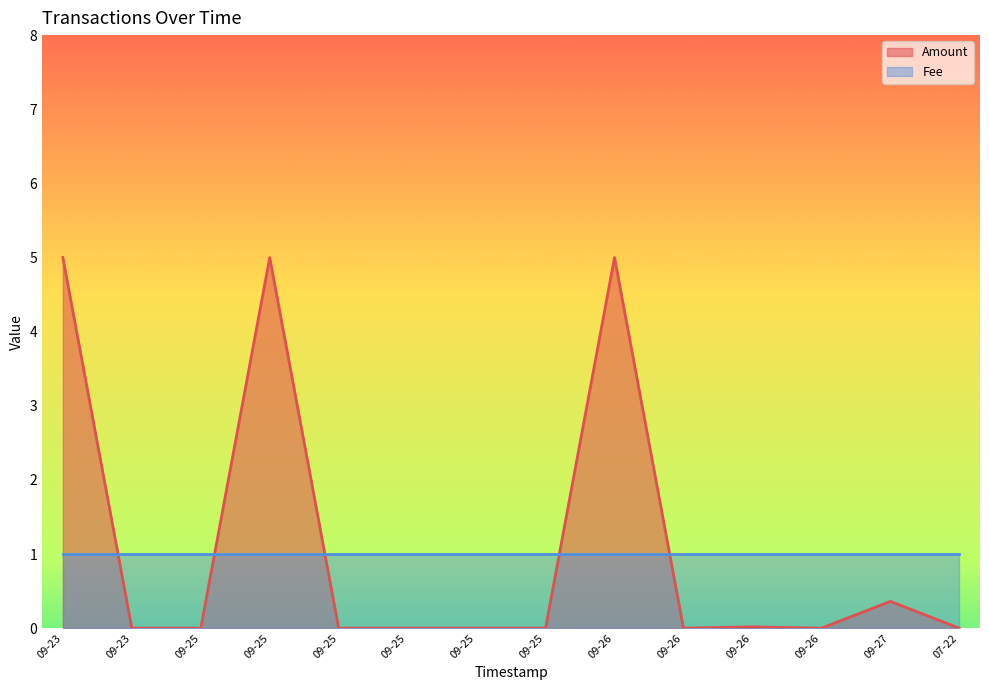

Does the chart display data point markers on the line(s)?

No